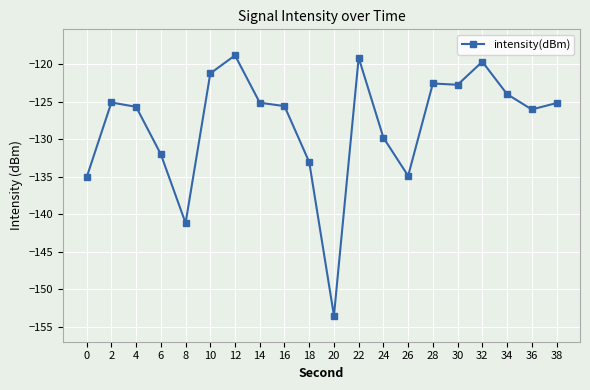

Which has a higher value, 16 or 28?

28